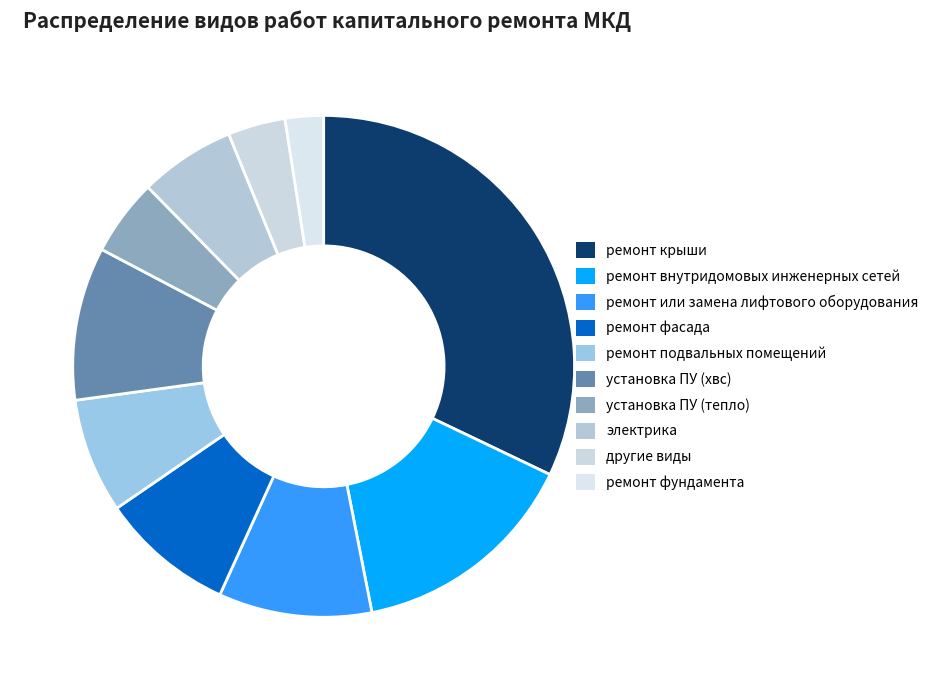

To the nearest percent, what is the average slice percentage?

10%